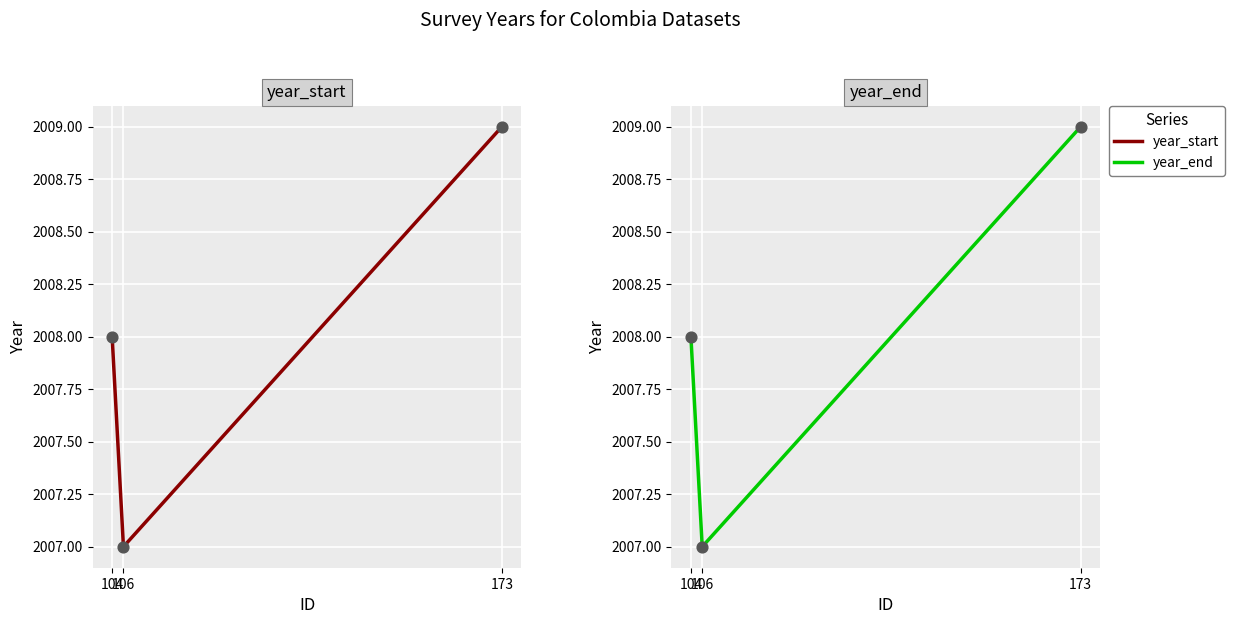

Which series has the largest total across all categories?

year_start